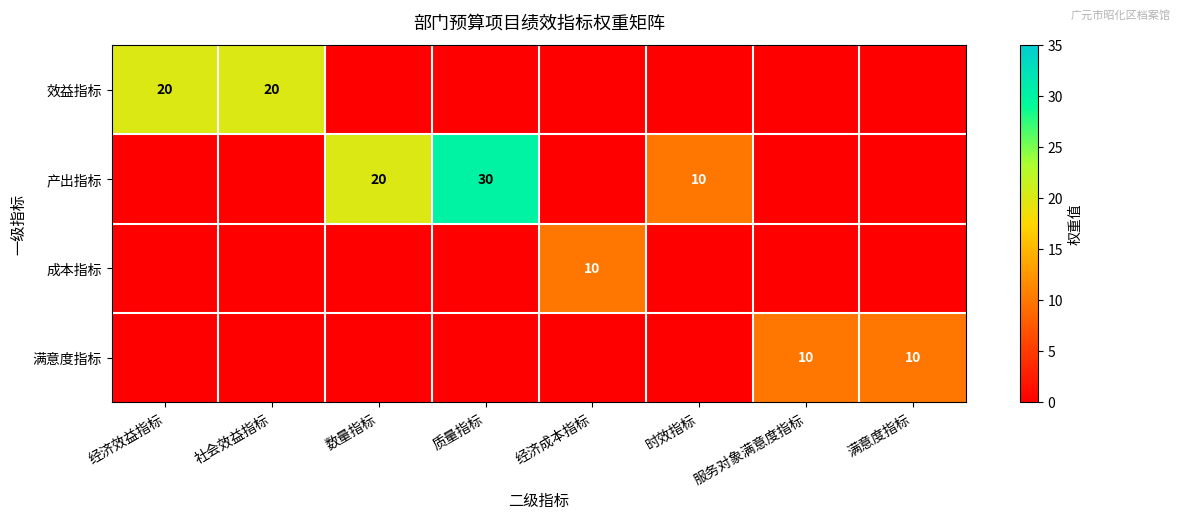

The value of 效益指标 at 社会效益指标 is 20. True or false?

True